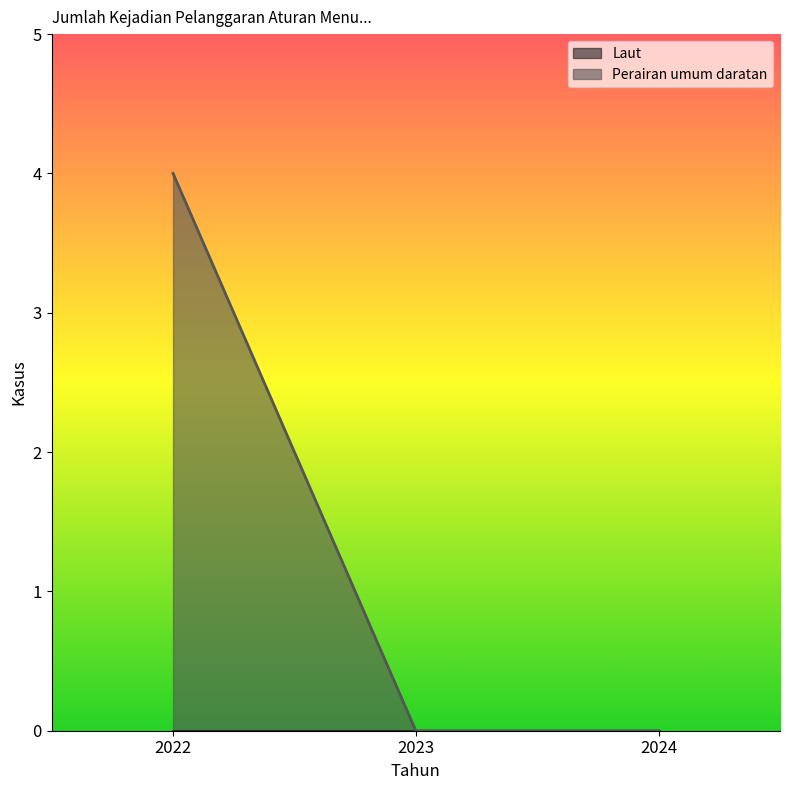

How many data points does each series have?

3